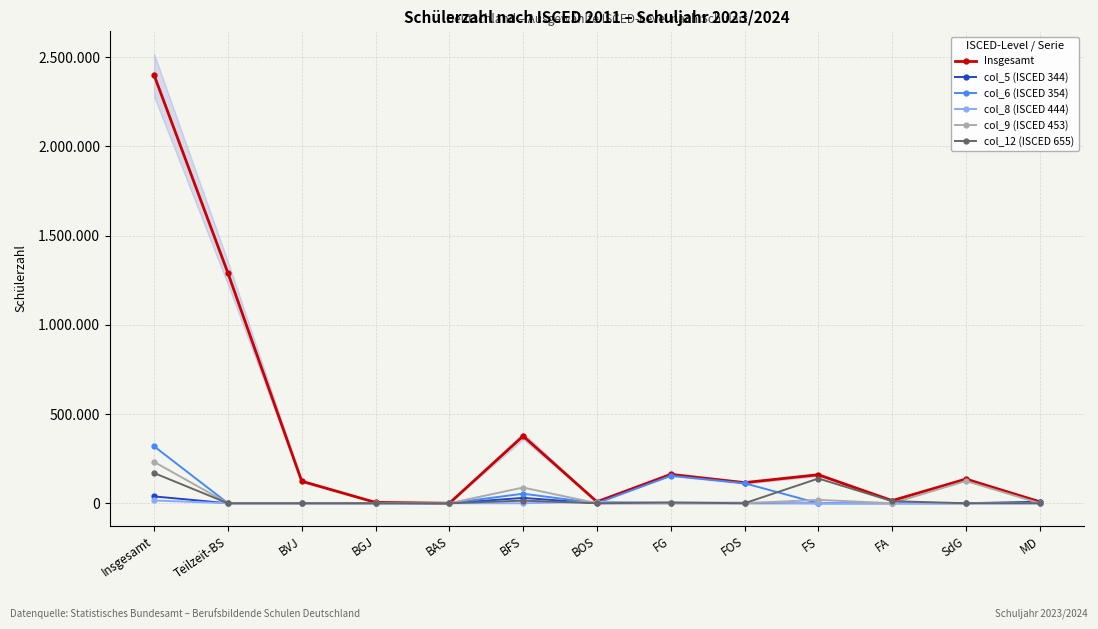

How many lines are shown in the chart?

6